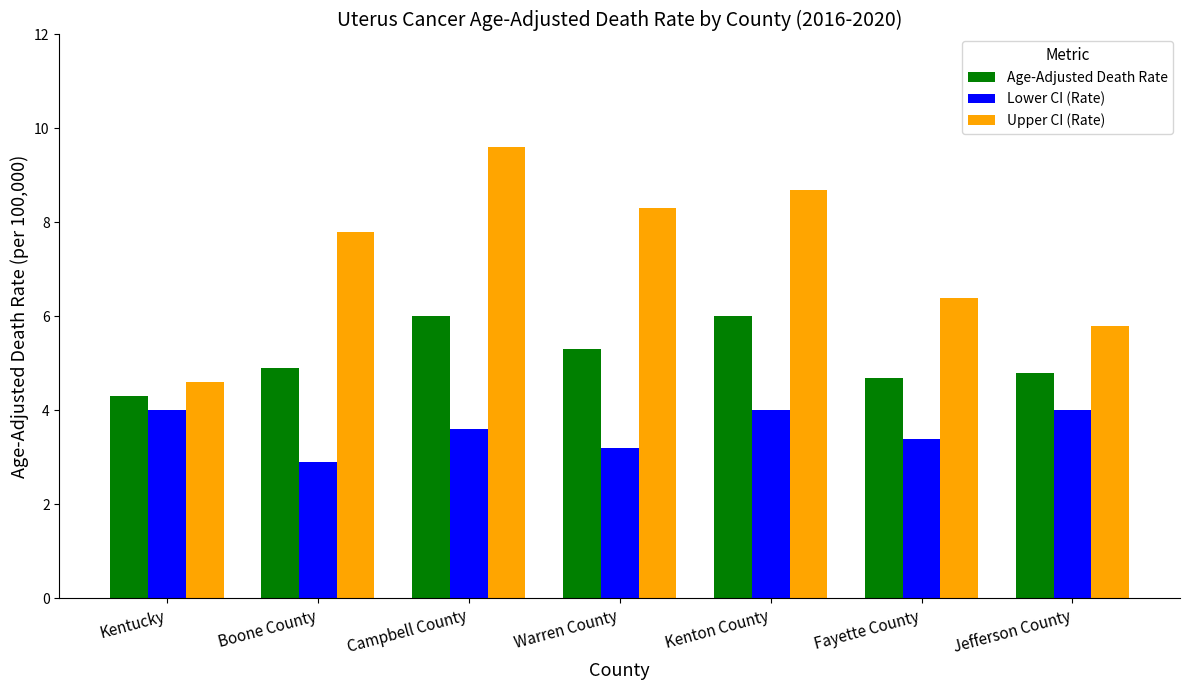

What position from the left is Campbell County?

3